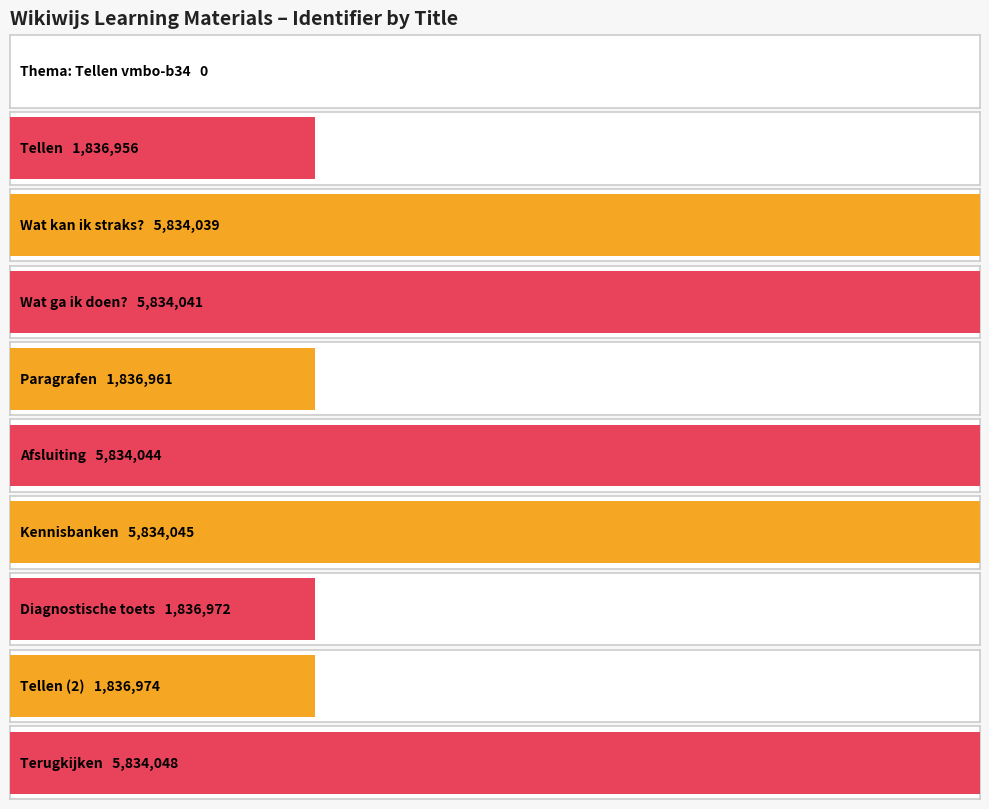

What is the sum of all values?

36518080